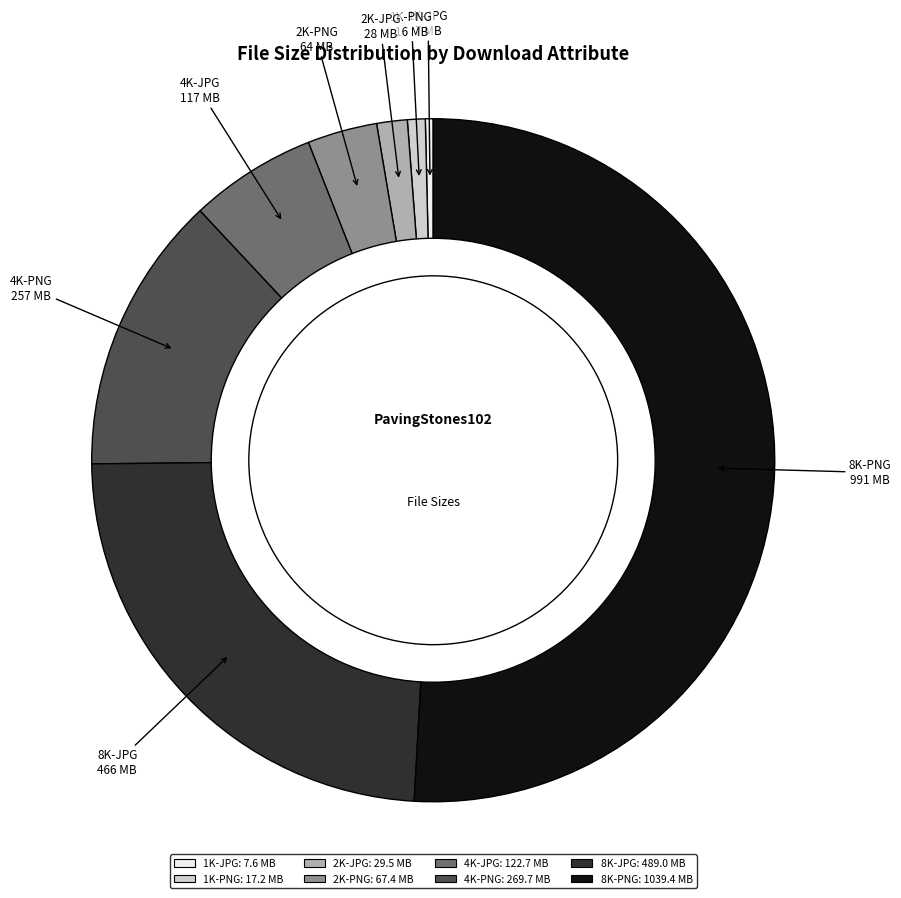

Does 8K-PNG account for over 50% of the chart?

Yes